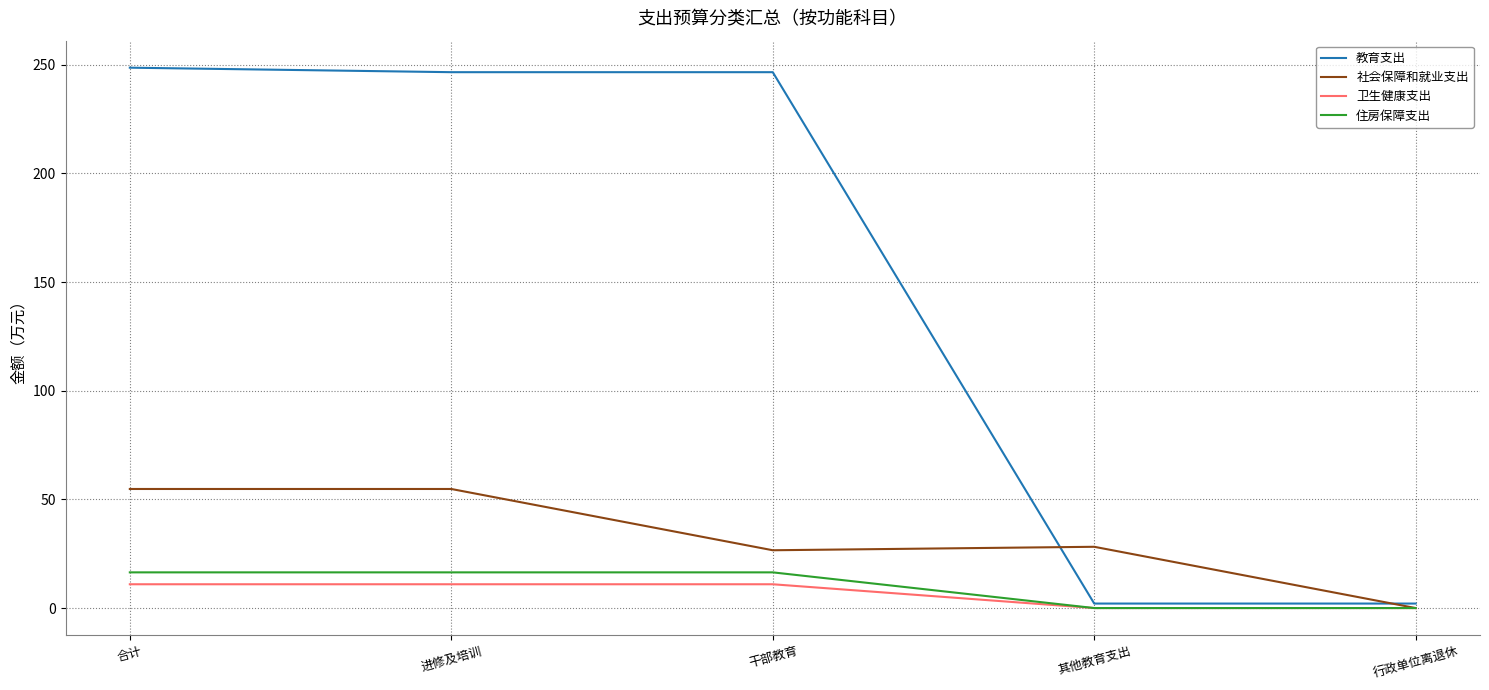

What is the maximum value for 卫生健康支出?

11.0